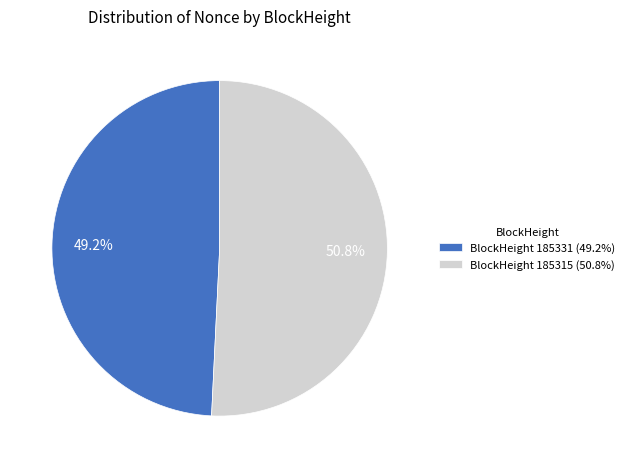

How many segments does this pie chart have?

2